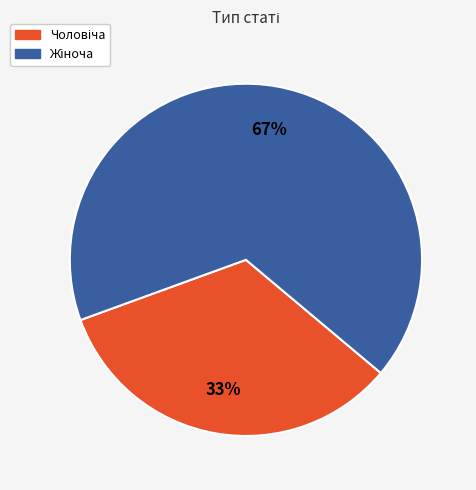

Is there any slice that represents more than half of the pie?

Yes